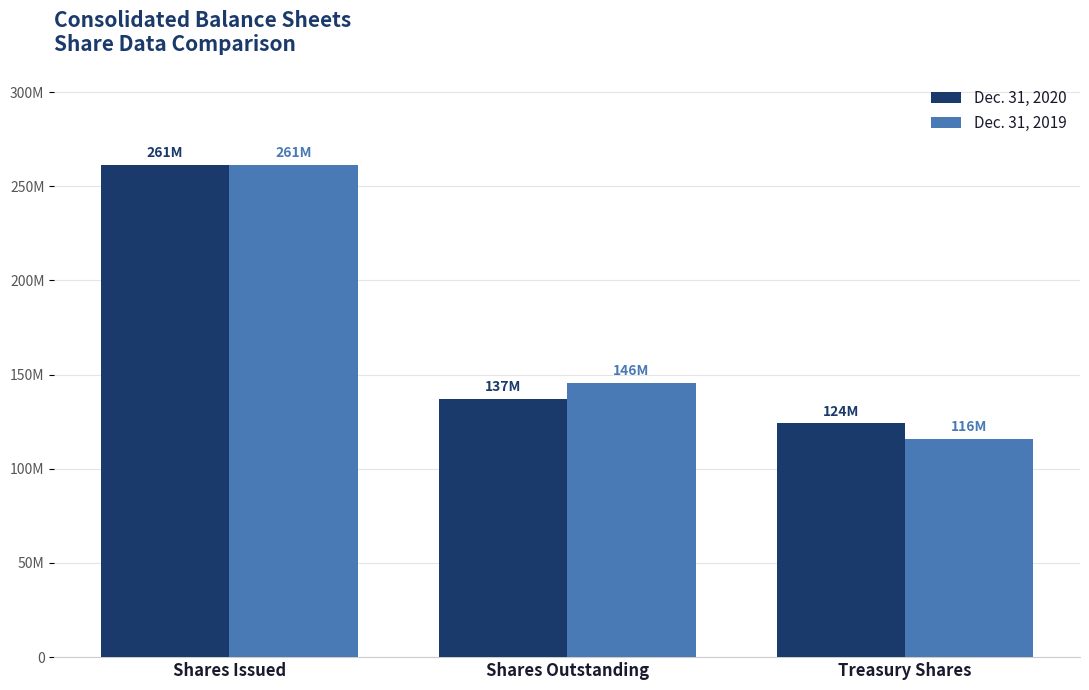

What is the minimum value for Dec. 31, 2019?

115800000